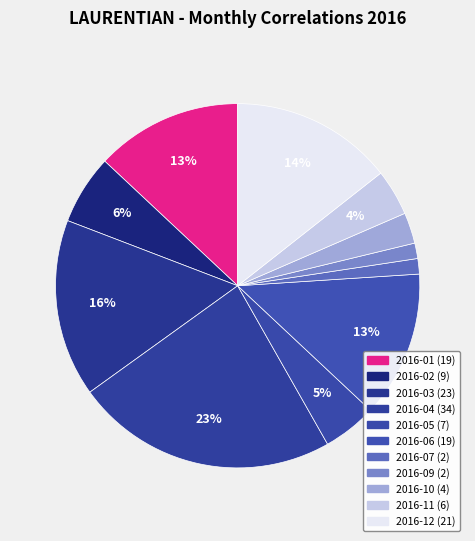

How many segments does this pie chart have?

11